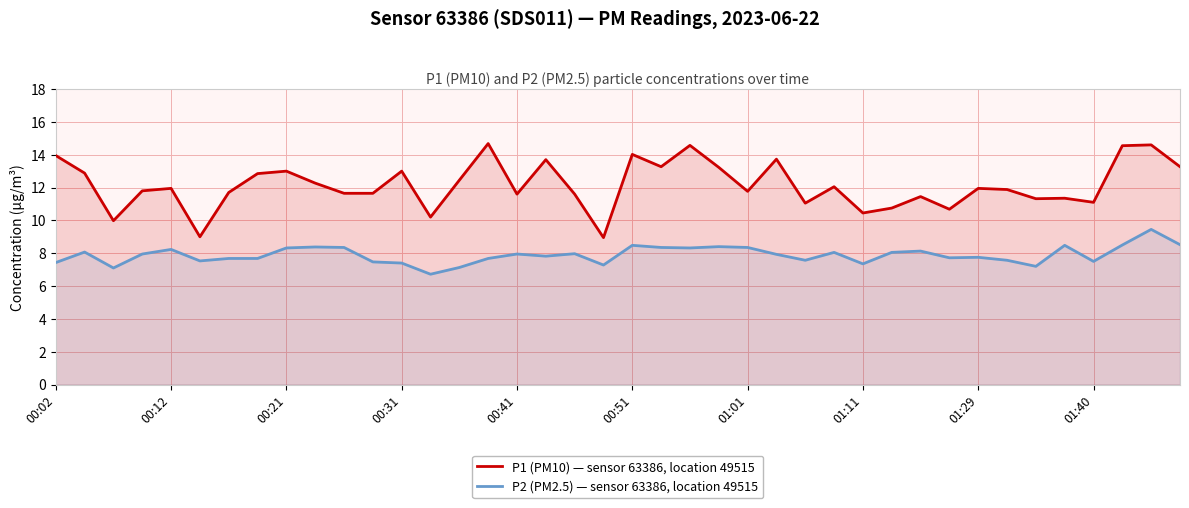

What is the difference between the P2 (PM2.5) — sensor 63386, location 49515 values at 01:11 and 00:12?

0.9